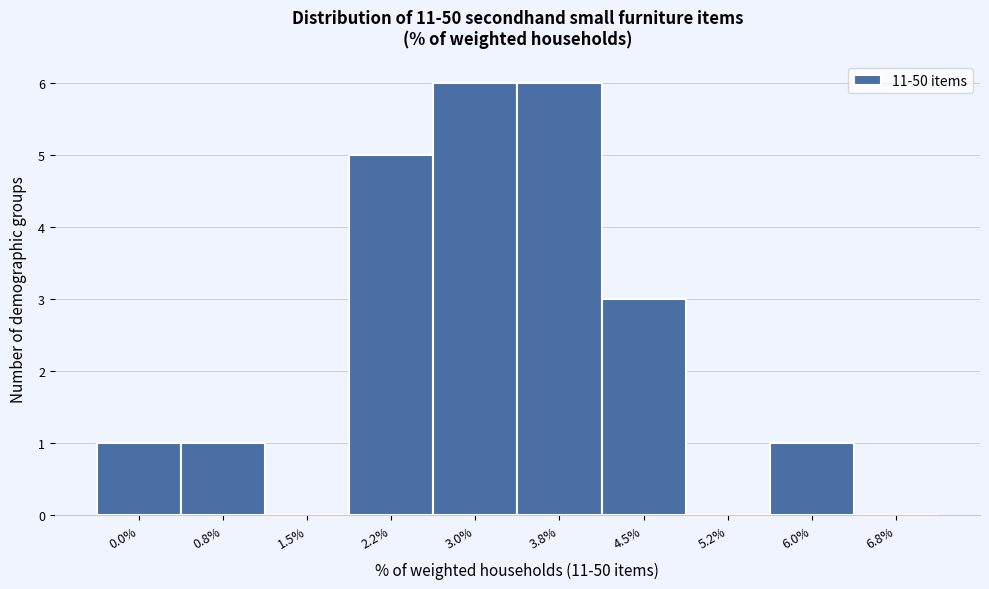

Reading left to right, what are all the values shown in this chart?

0.0%=1	0.8%=1	1.5%=0	2.2%=5	3.0%=6	3.8%=6	4.5%=3	5.2%=0	6.0%=1	6.8%=0